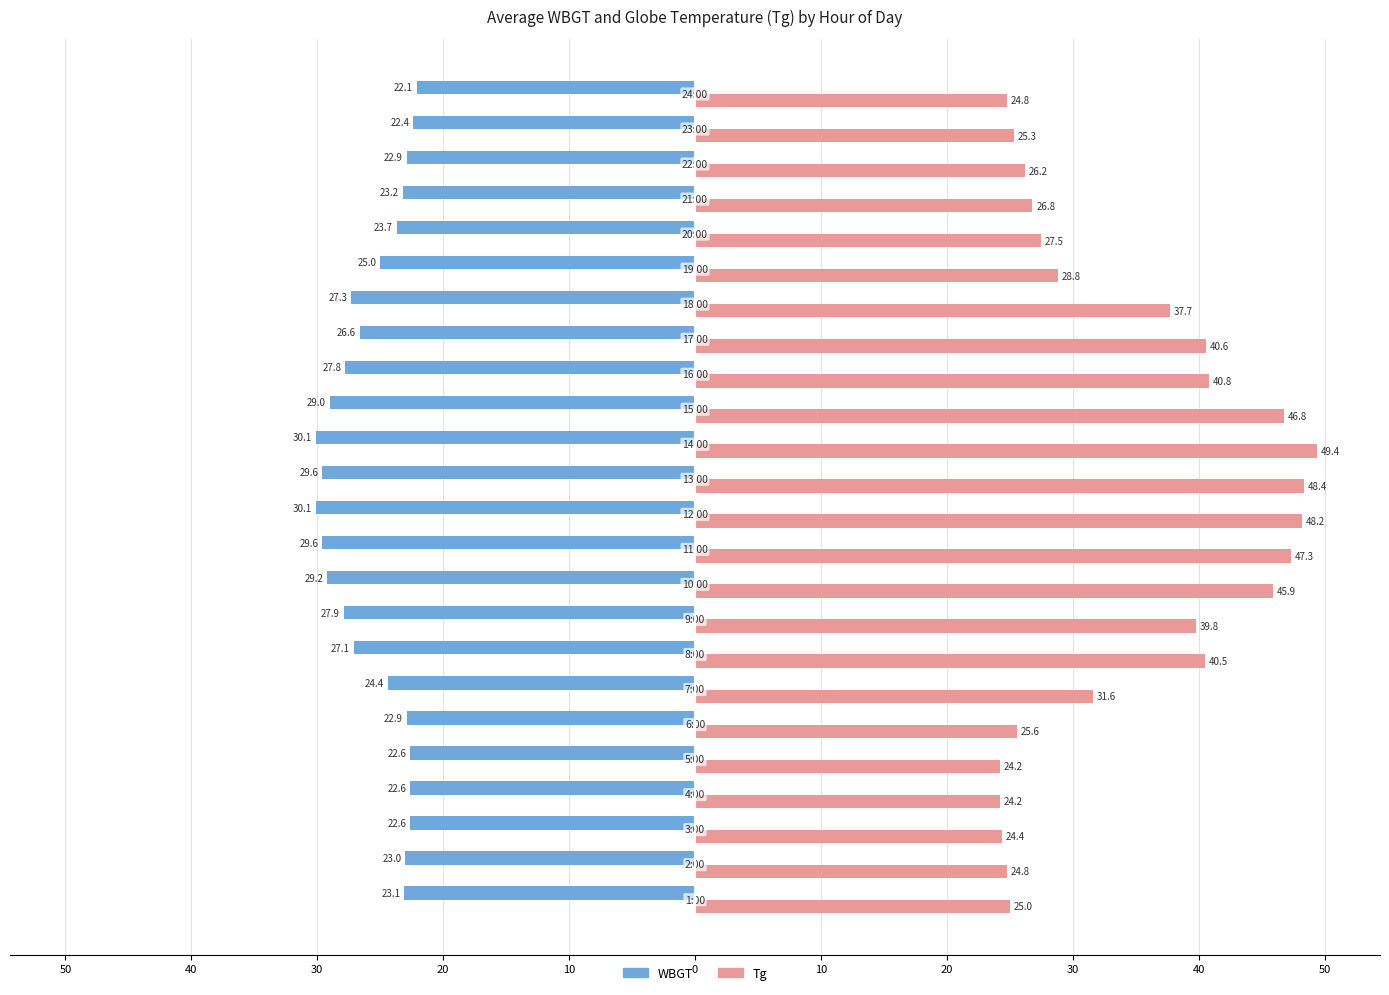

What is the average value of the WBGT series?

-25.6